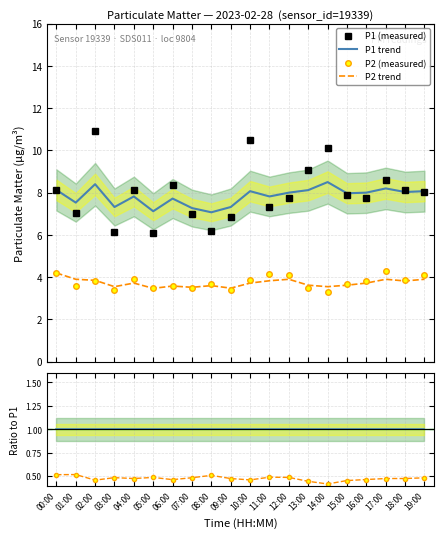

How many data points in P1 (measured) are above 8?

10